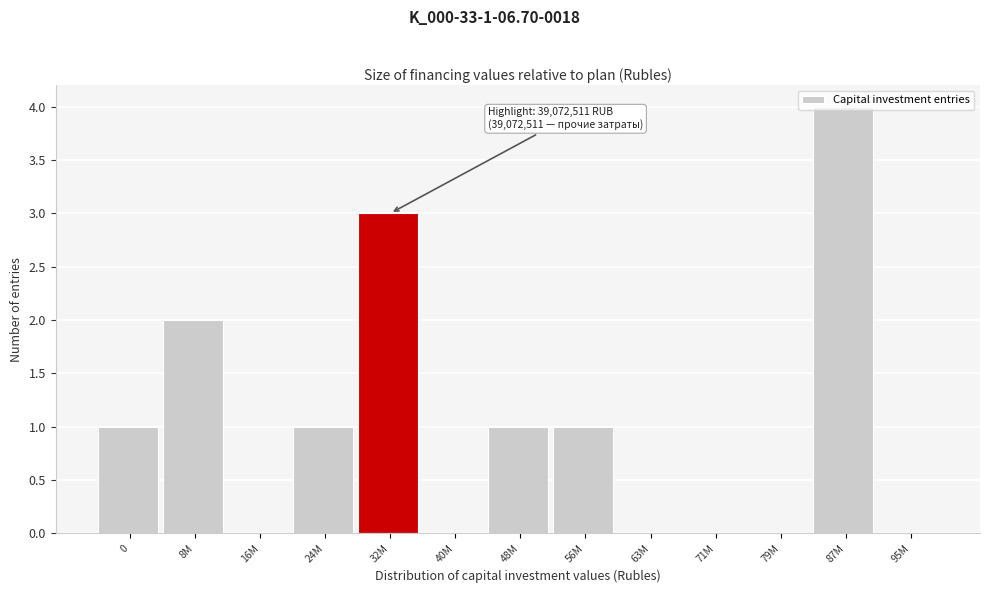

At which category does the chart reach its peak across all series?

87M